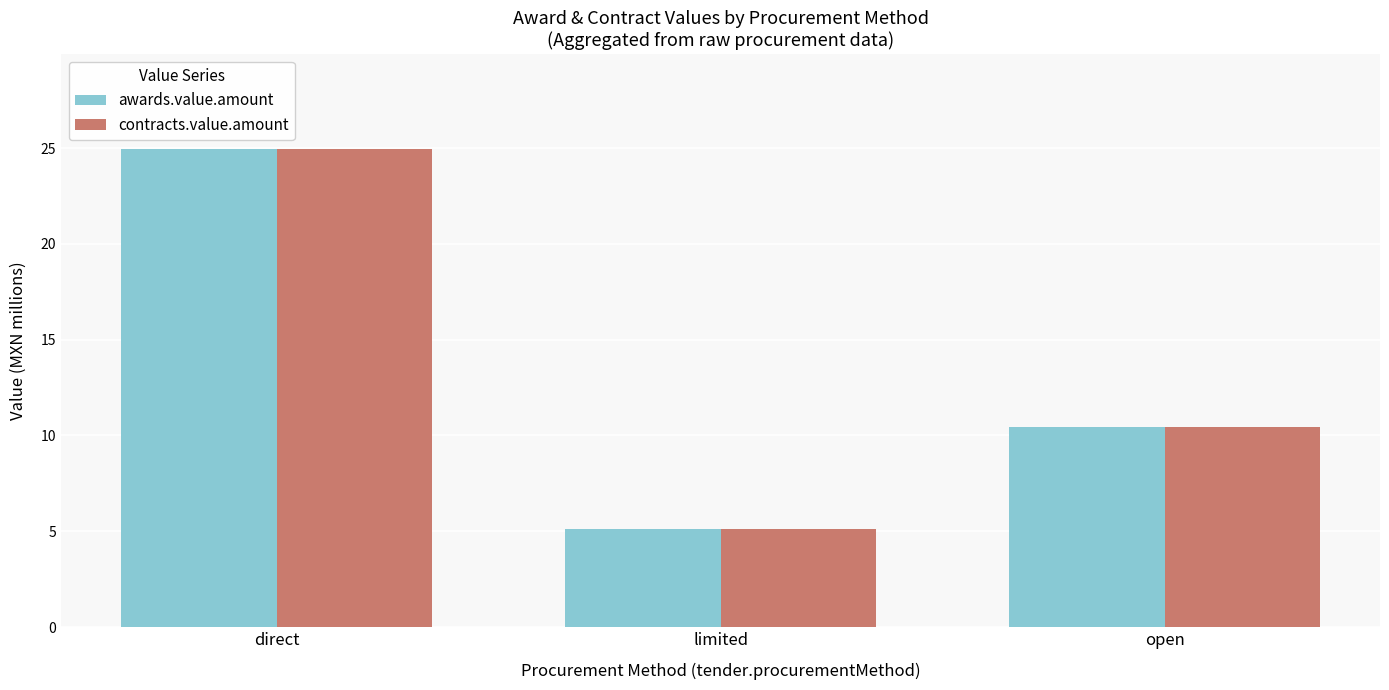

The contracts.value.amount series shows 14.3 at open. True or false?

False